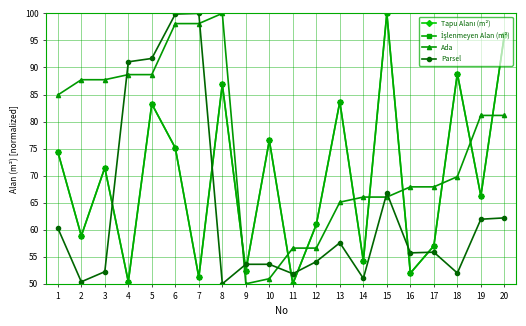

Does the chart have visible grid lines?

Yes